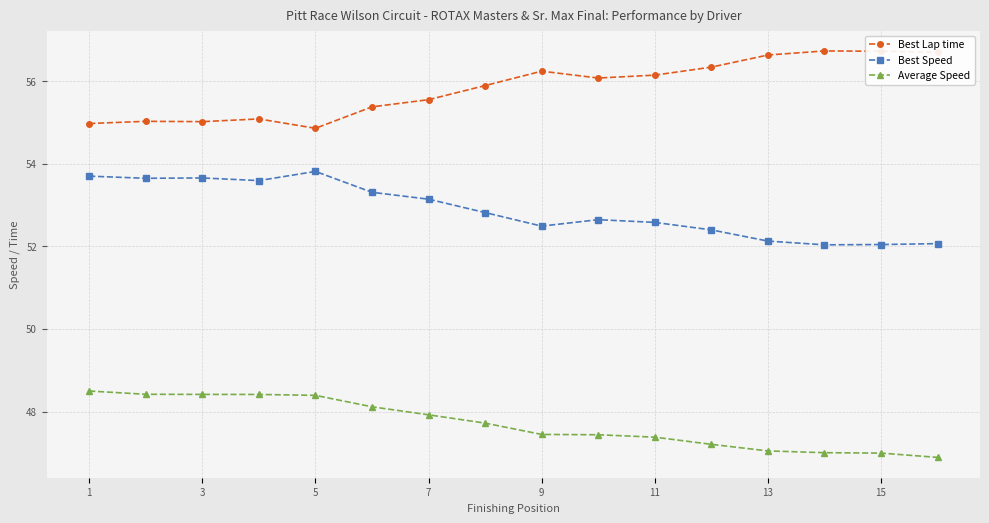

True or false: Best Lap time and Average Speed intersect in this chart.

False